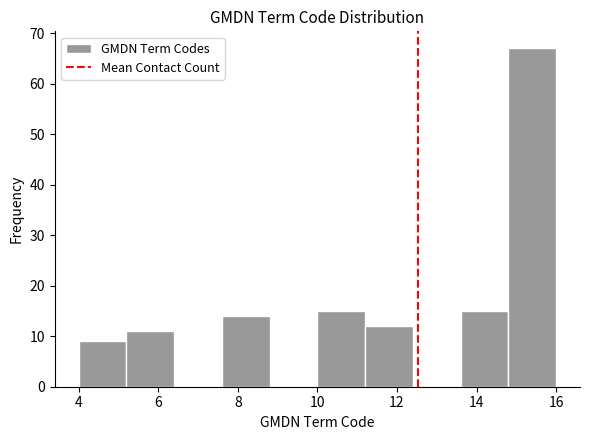

Reading left to right, transcribe this chart: for each bar, give the range it covers on the x-axis and its height. The values are not printed on the chart, so give them approximately, as read against the axis.

4.0 to 5.2: 9
5.2 to 6.4: 11
6.4 to 7.6: 0
7.6 to 8.8: 14
8.8 to 10.0: 0
10.0 to 11.2: 15
11.2 to 12.4: 12
12.4 to 13.6: 0
13.6 to 14.8: 15
14.8 to 16.0: 67